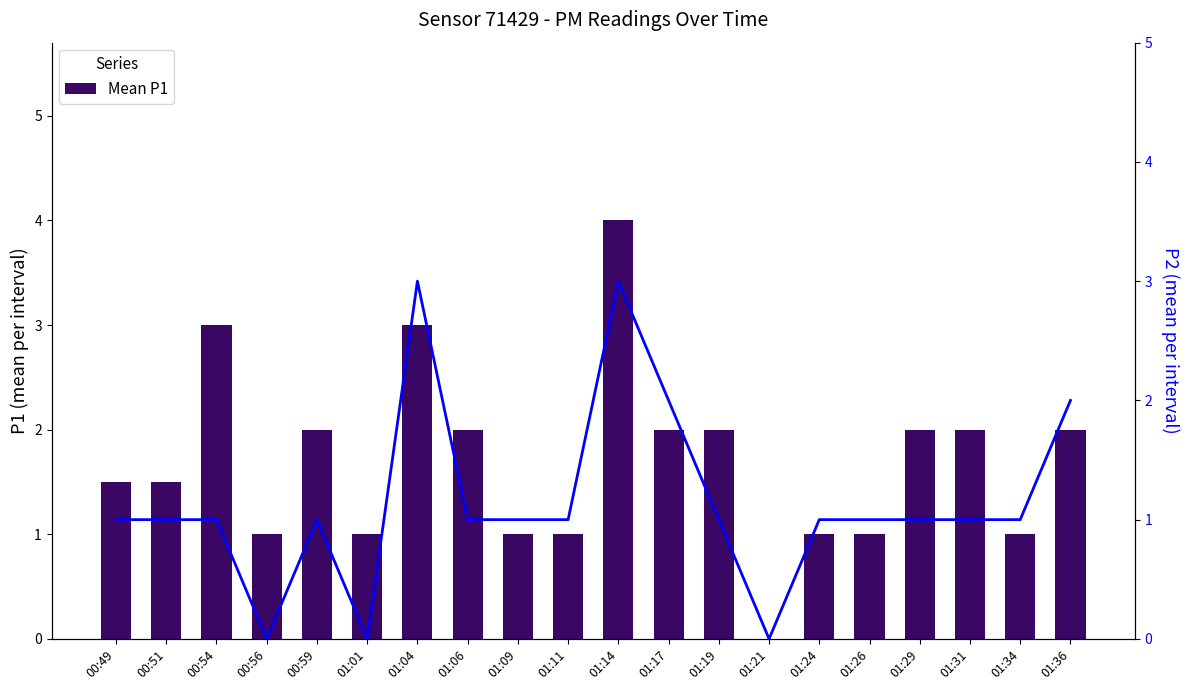

Reading right to left, list all the values displayed in this chart.

Mean P1: 2.0	1.0	2.0	2.0	1.0	1.0	0.0	2.0	2.0	4.0	1.0	1.0	2.0	3.0	1.0	2.0	1.0	3.0	1.5	1.5
Mean P2: 2.0	1.0	1.0	1.0	1.0	1.0	0.0	1.0	2.0	3.0	1.0	1.0	1.0	3.0	0.0	1.0	0.0	1.0	1.0	1.0